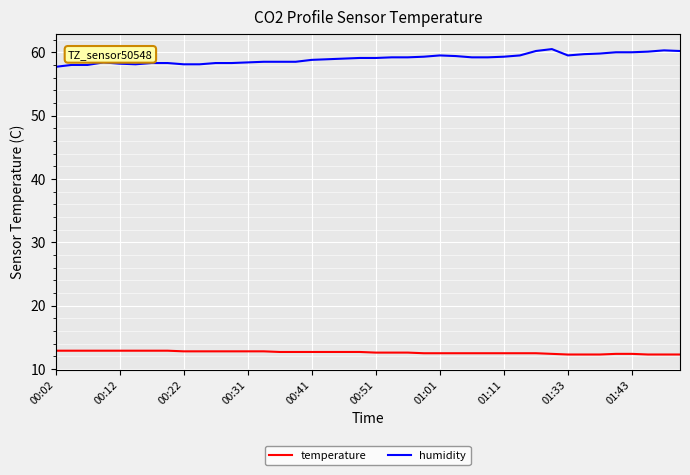

What is the highest value of the humidity series?

60.5